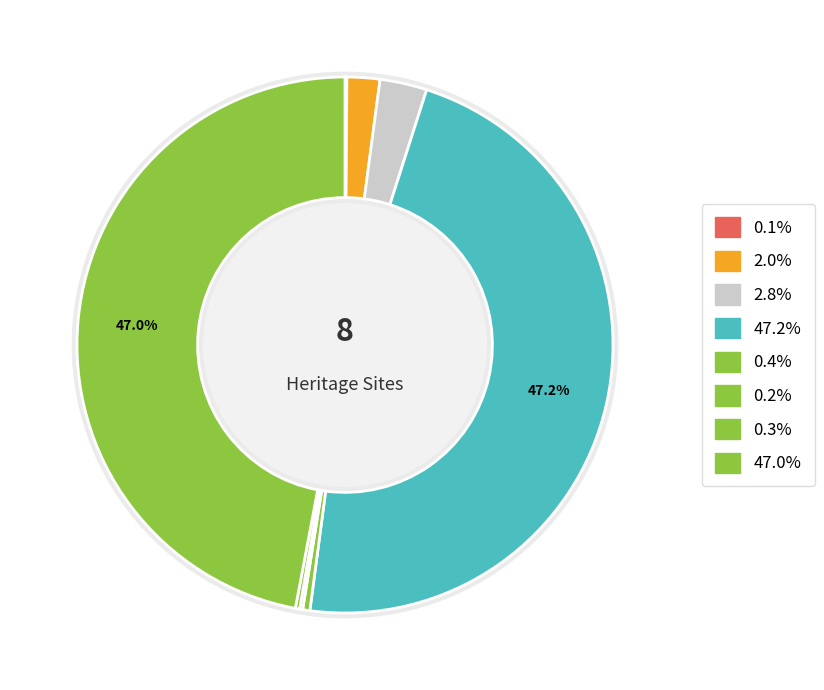

Does PARLIAMENT HOUSE account for over 50% of the chart?

No